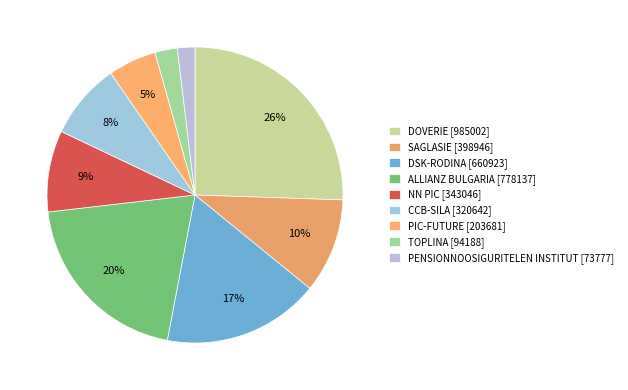

Count the number of slices in the pie.

9